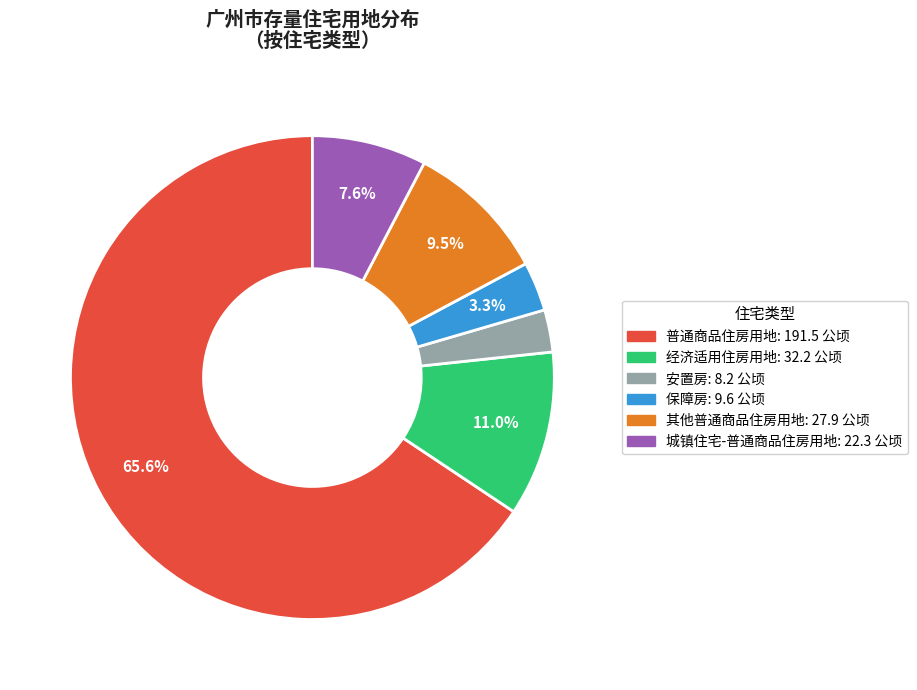

The 城镇住宅-普通商品住房用地 slice represents 20% of the pie. True or false?

False